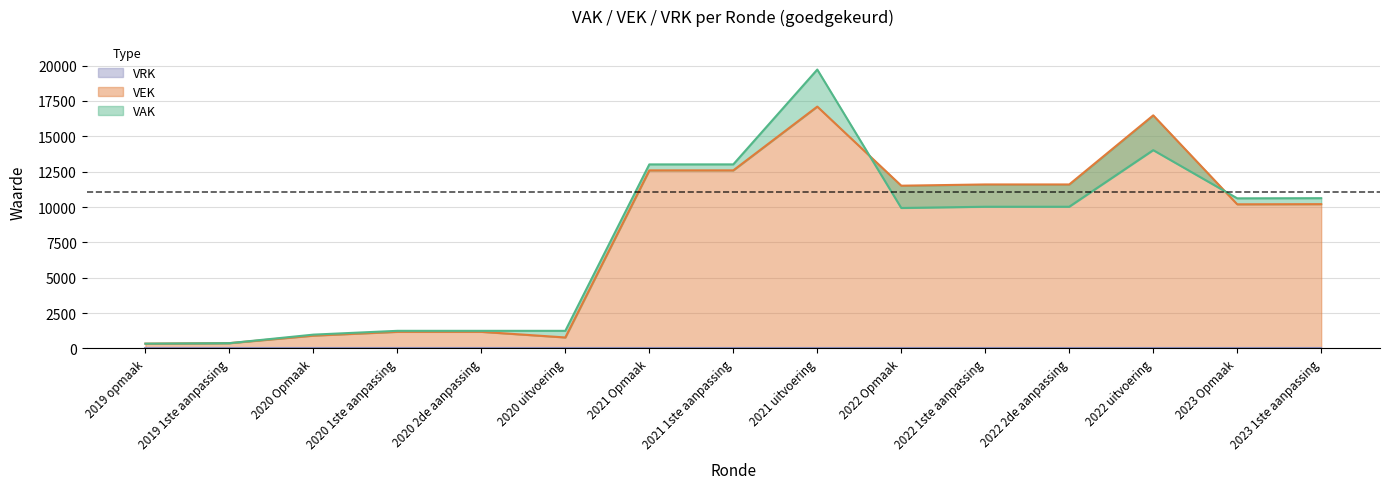

Where is VAK nearest to the value 10028?

2022 1ste aanpassing